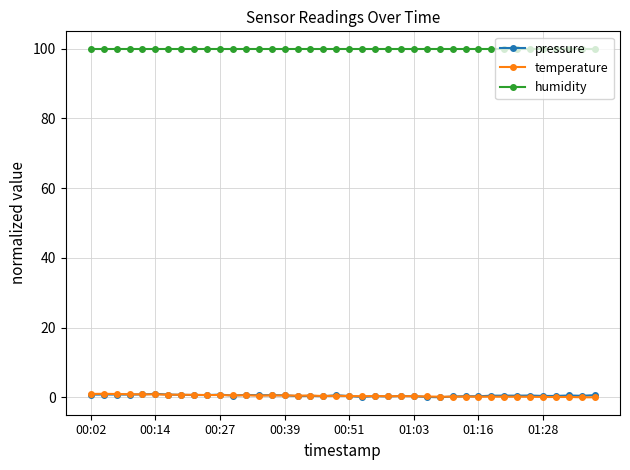

True or false: temperature has more than 2 interior local peaks.

True